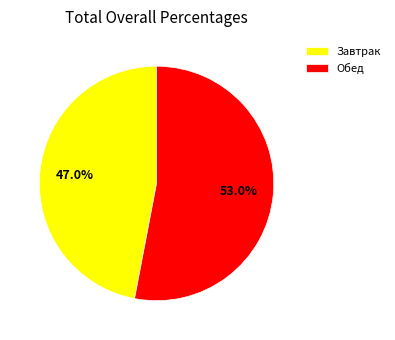

Which slice is the smallest?

Завтрак